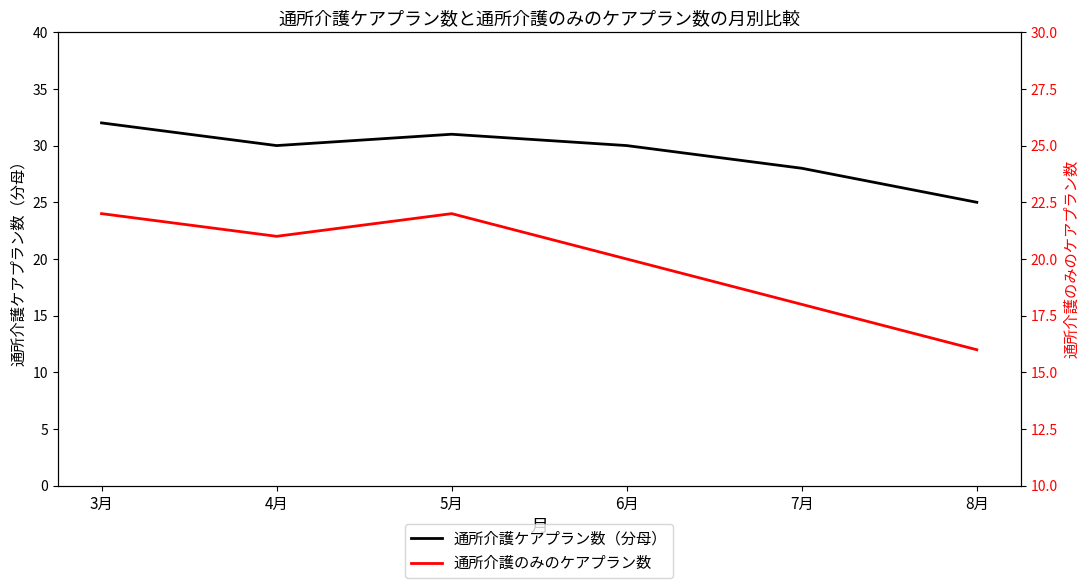

How many distinct data groups are displayed?

2